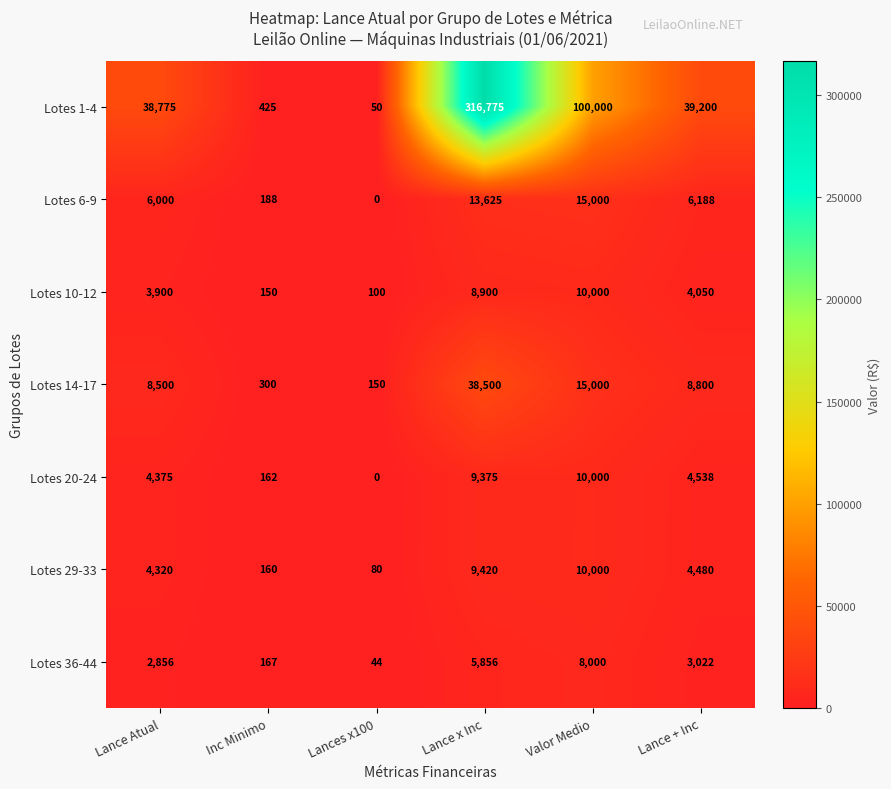

Which category has the lowest value in the Lotes 20-24 series?

Lances x100